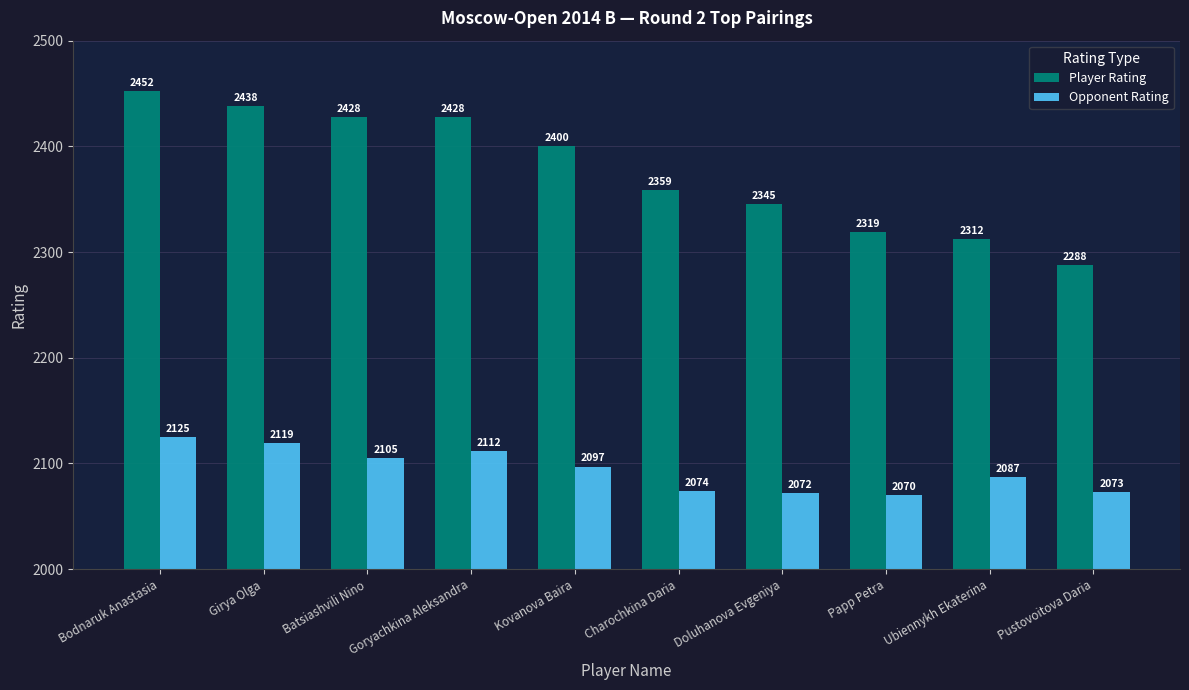

What are all the series names shown in the legend?

Player Rating, Opponent Rating